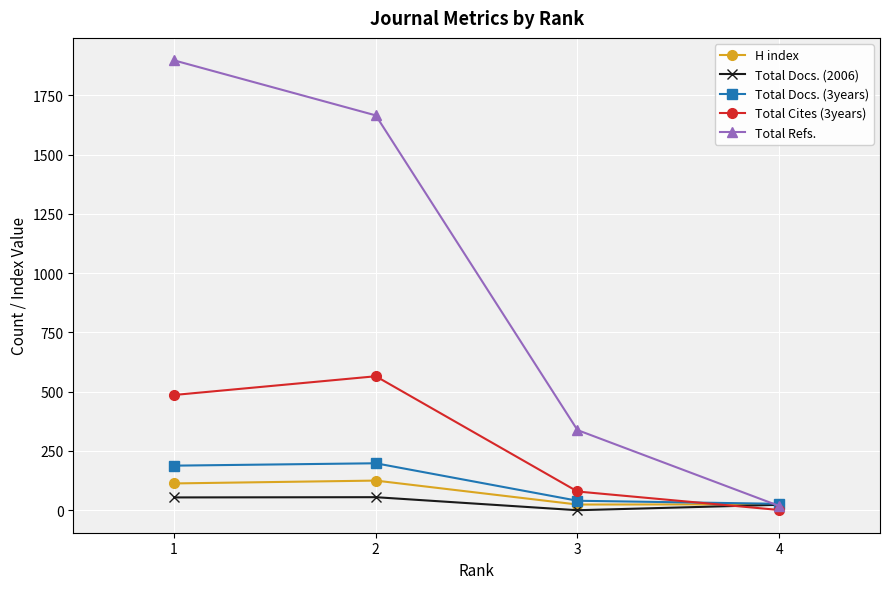

What is the greatest value displayed?

1897